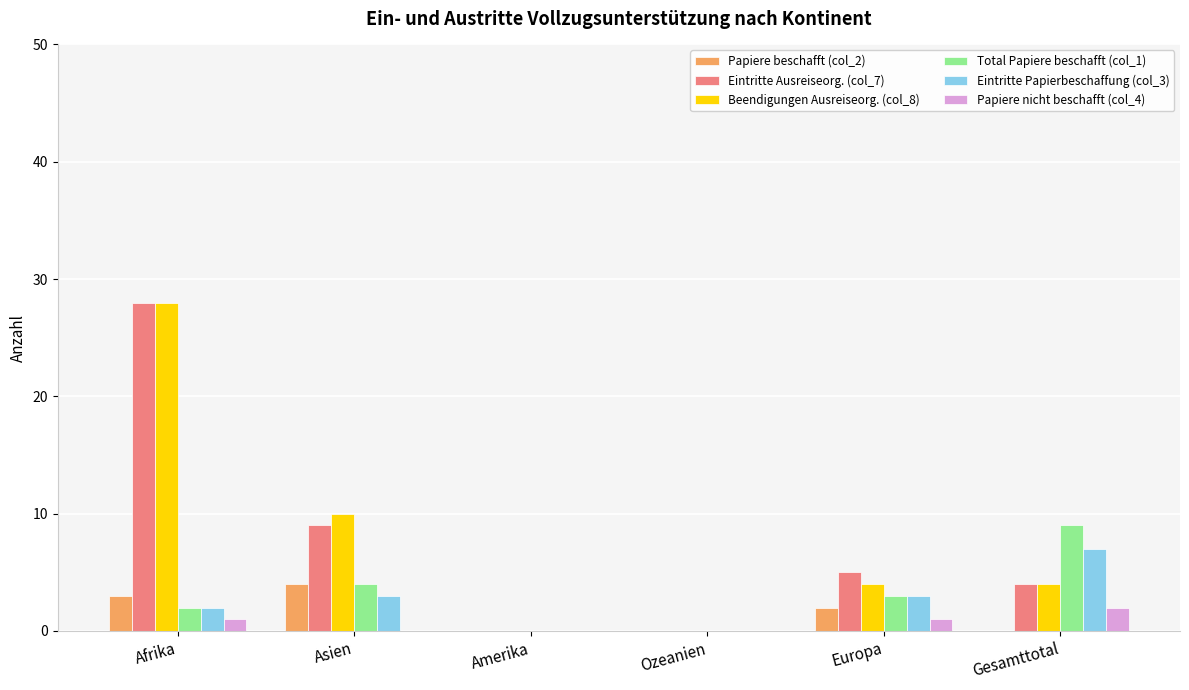

At which category is the sum across all series the highest?

Afrika